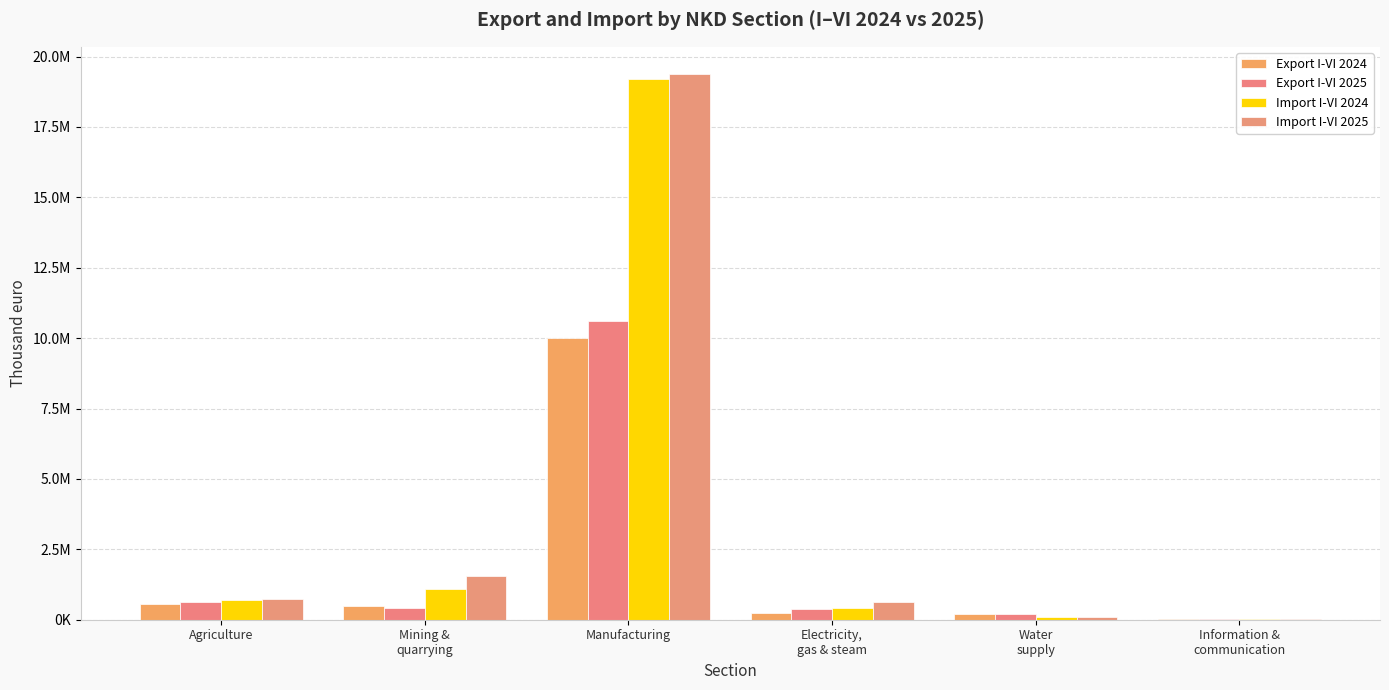

Where is Export I-VI 2025 nearest to the value 5318182?

Agriculture